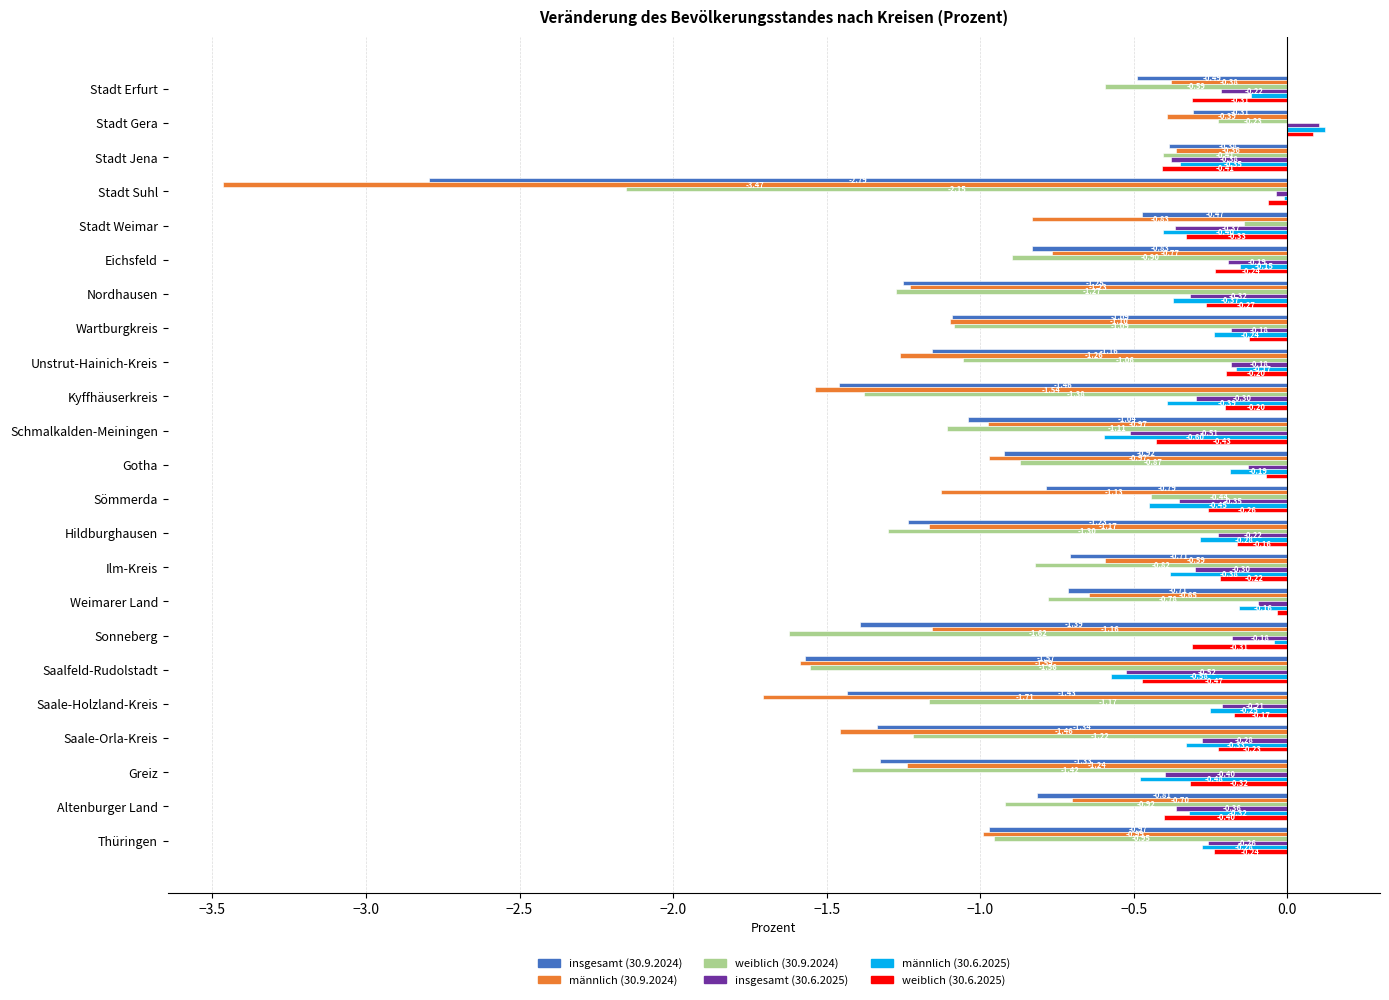

Where is männlich (30.6.2025) nearest to the value 0?

Stadt Suhl